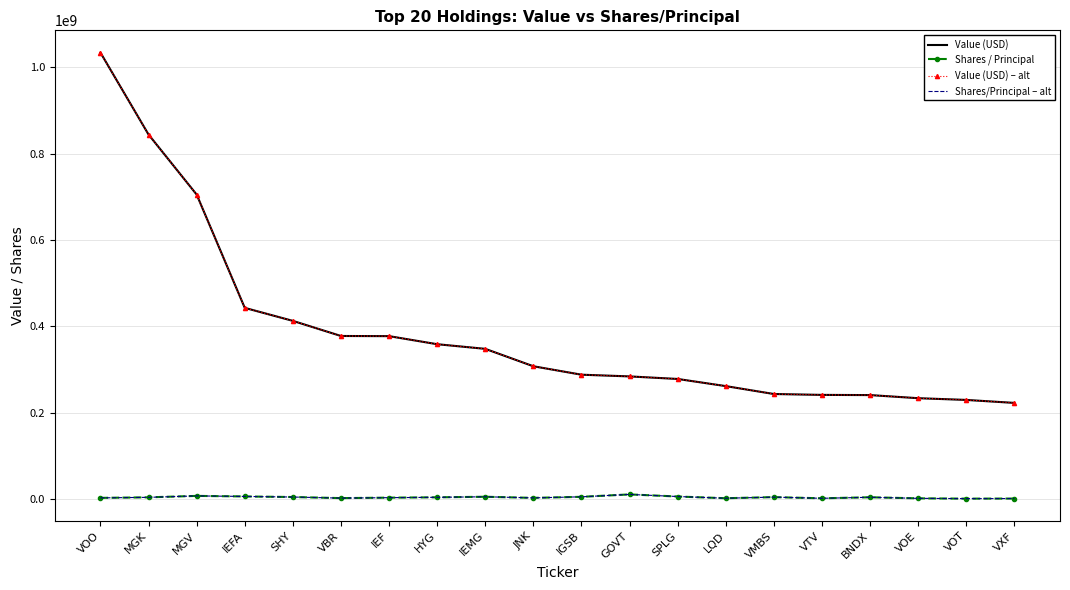

What is the greatest value displayed?

1034222000